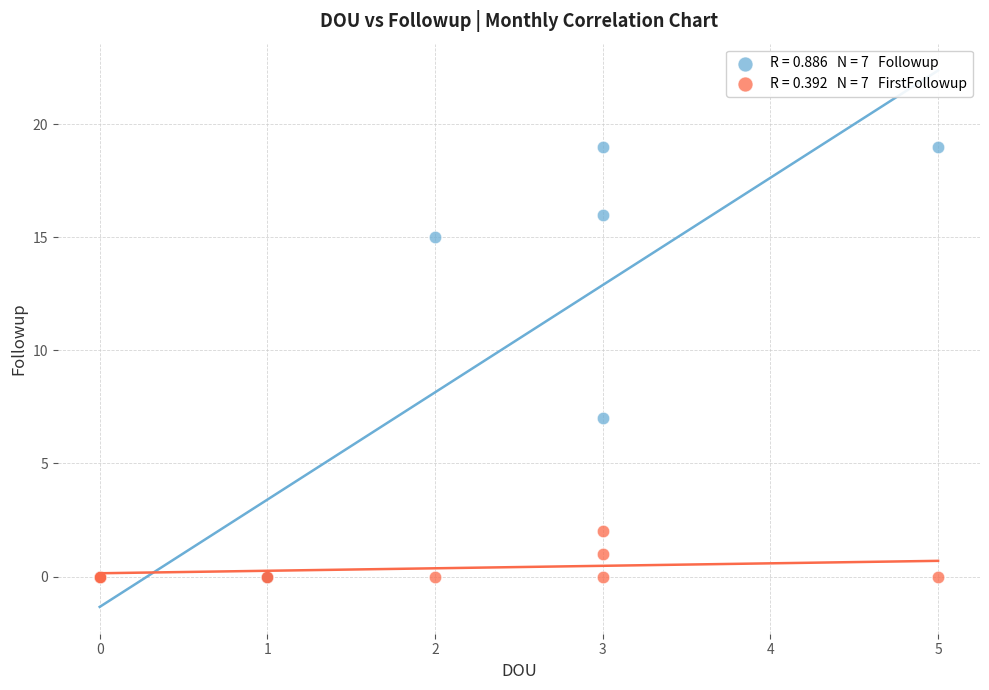

Across all series, what Y value is closest to 9?

7